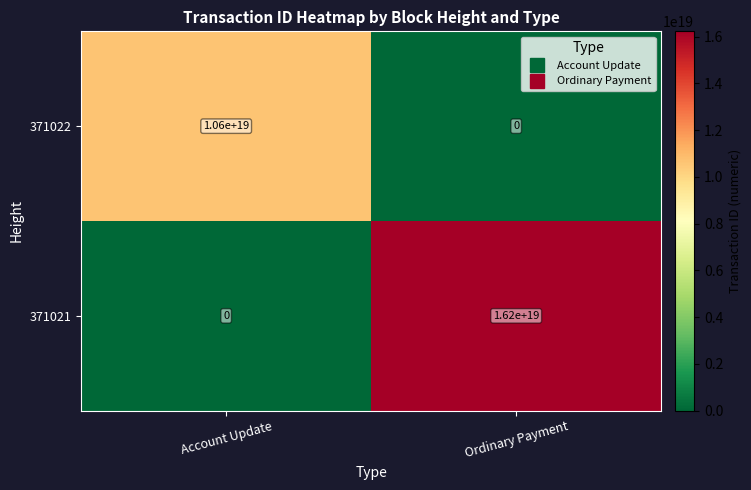

At which category is the sum across all series the highest?

Ordinary Payment